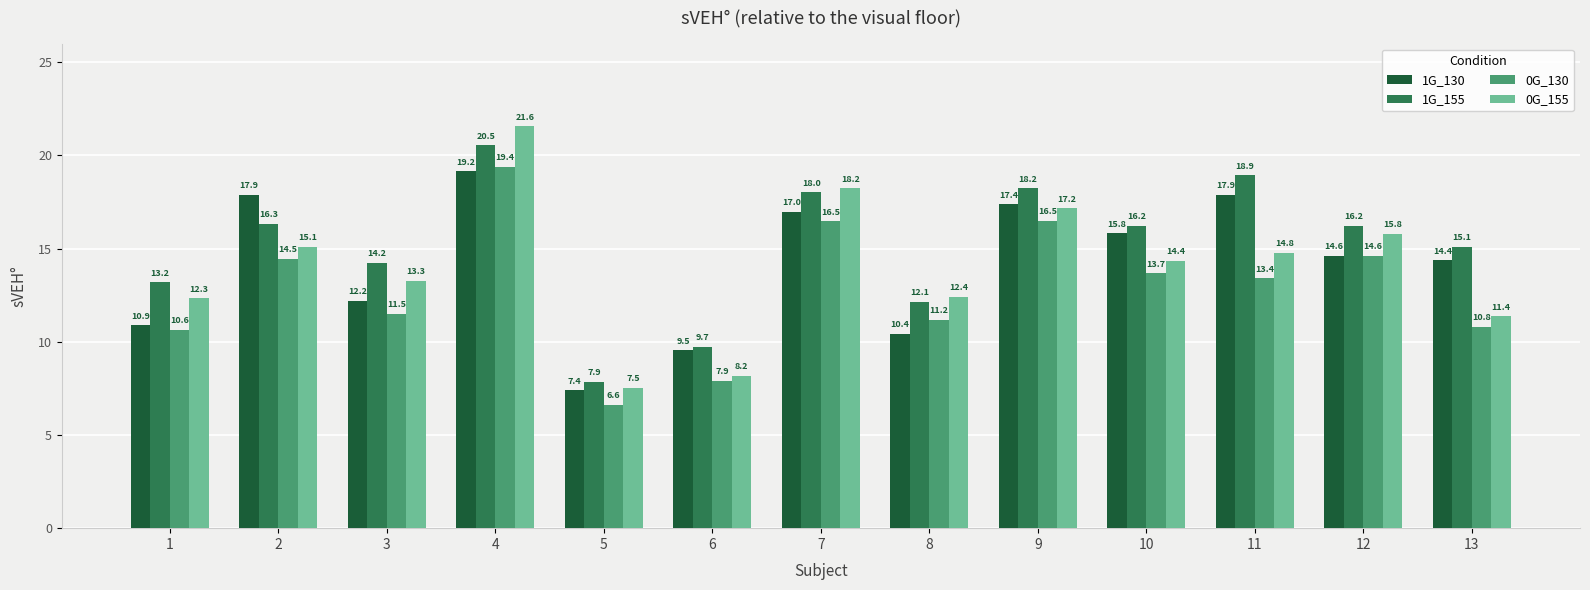

What value does the 0G_155 series have at 1?

12.3